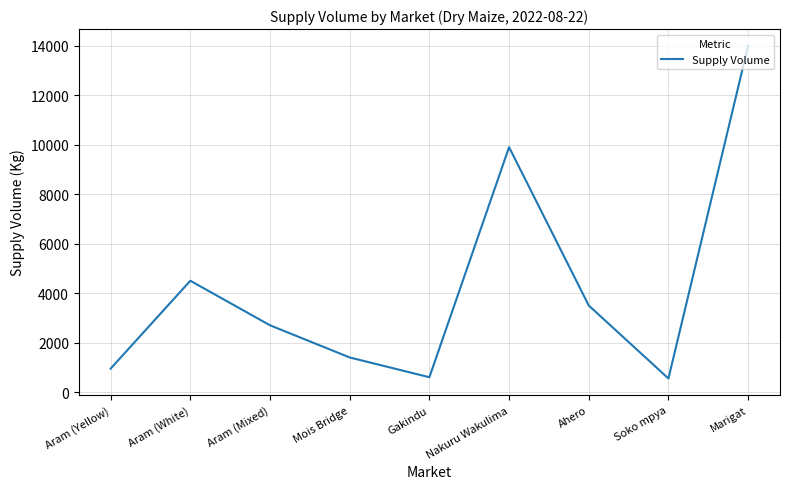

Does the chart have visible grid lines?

Yes